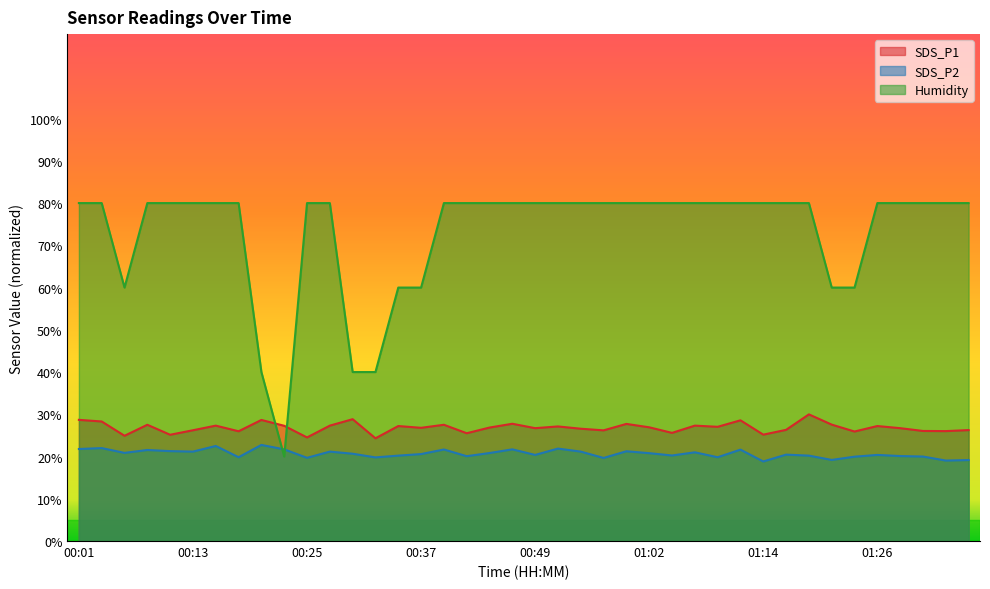

What is the total value across all series at 00:35?

107.4